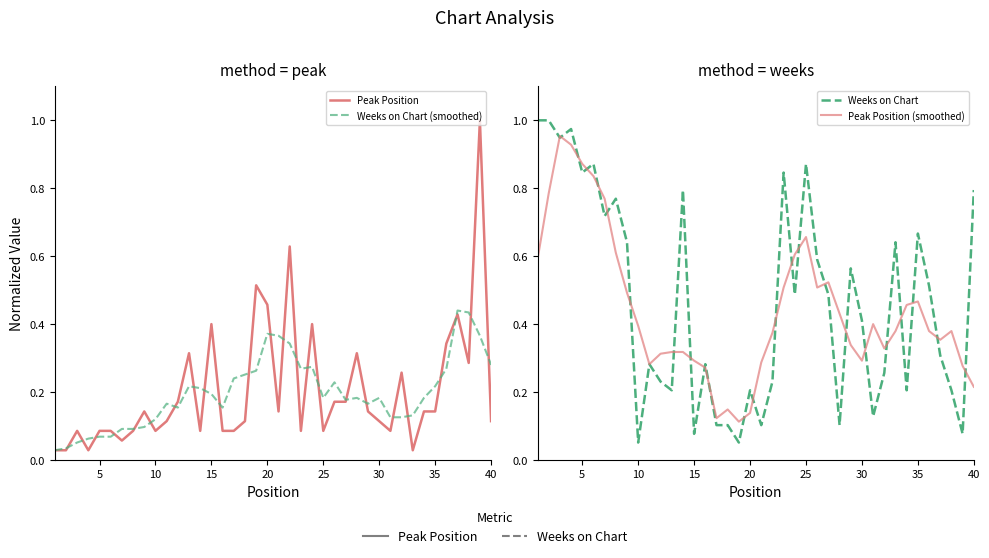

What is the difference between the maximum and minimum values in the Weeks on Chart series?

0.9